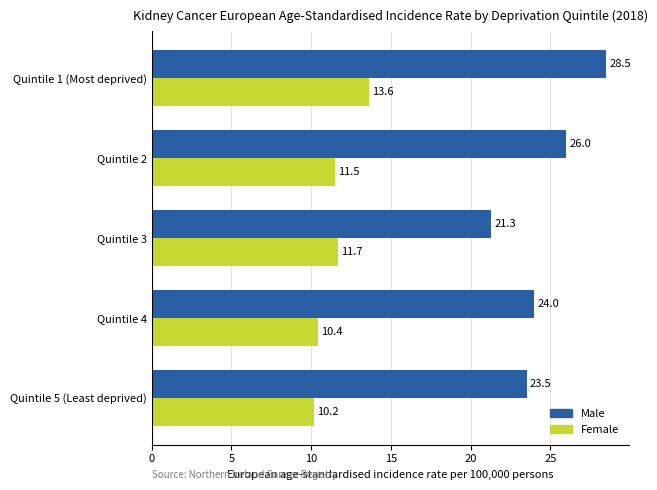

How many data points in Male are less than 24?

2